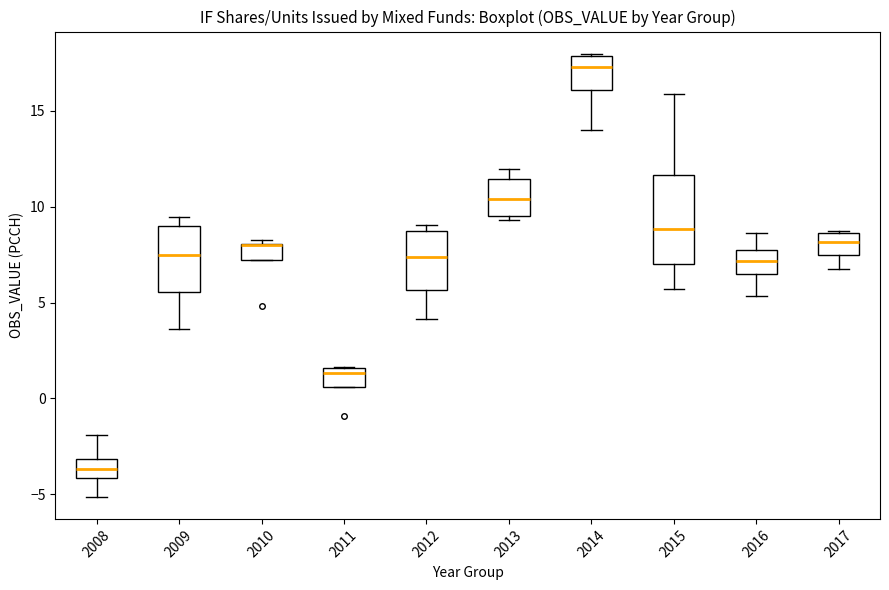

Comparing the boxes themselves (not the whiskers), which one is the tallest?

2015